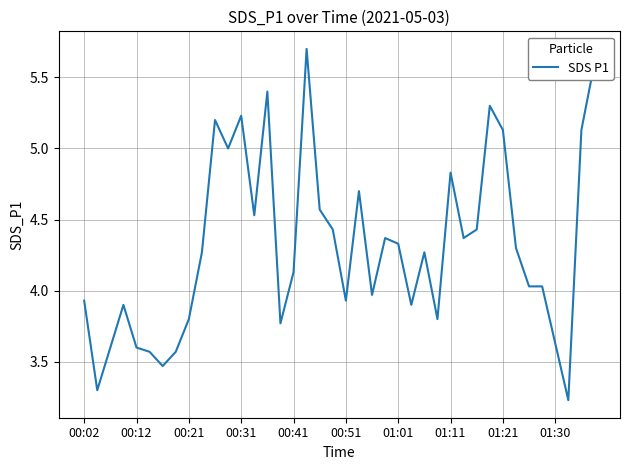

What is the maximum value shown in the chart?

5.7